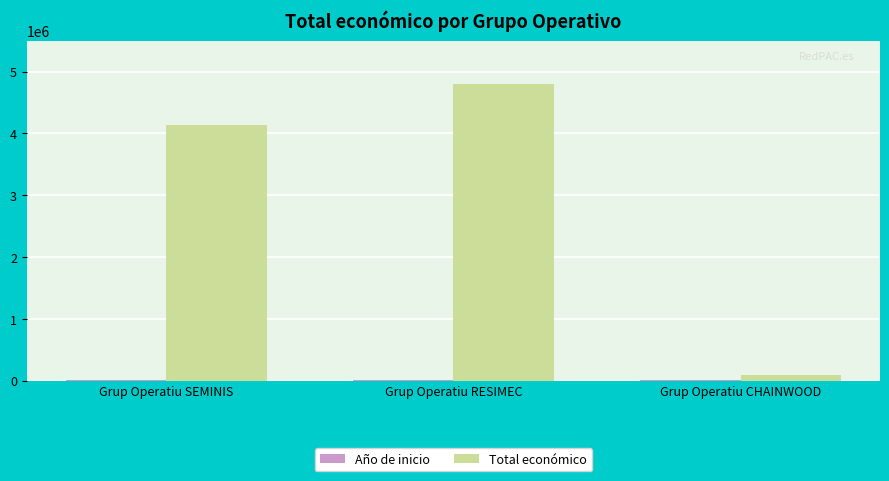

The Total económico series shows 4805923 at Grup Operatiu RESIMEC. True or false?

True